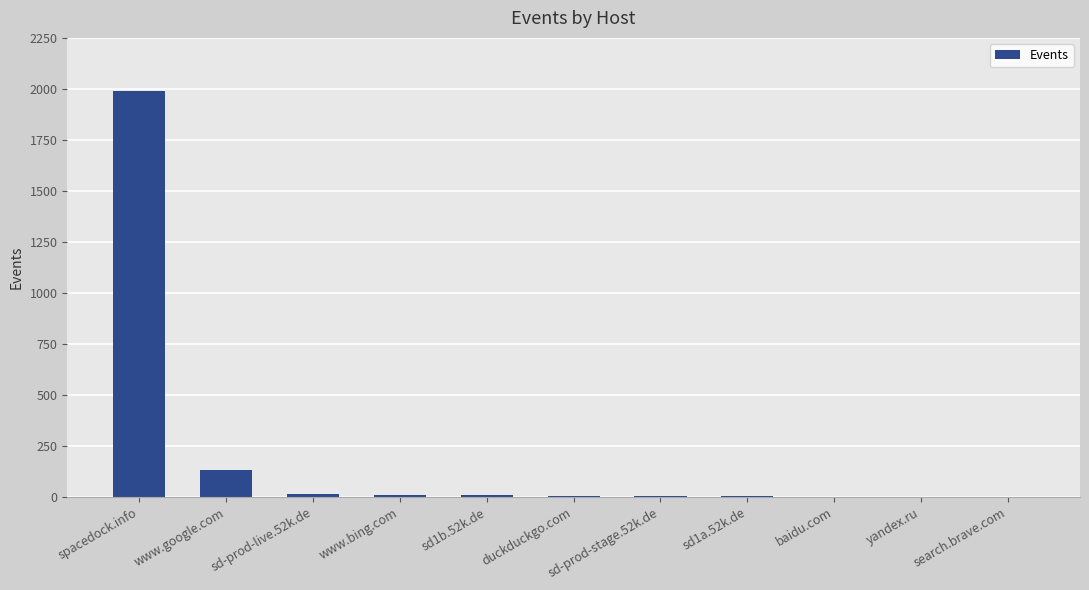

True or false: the data shows 1 at search.brave.com.

True